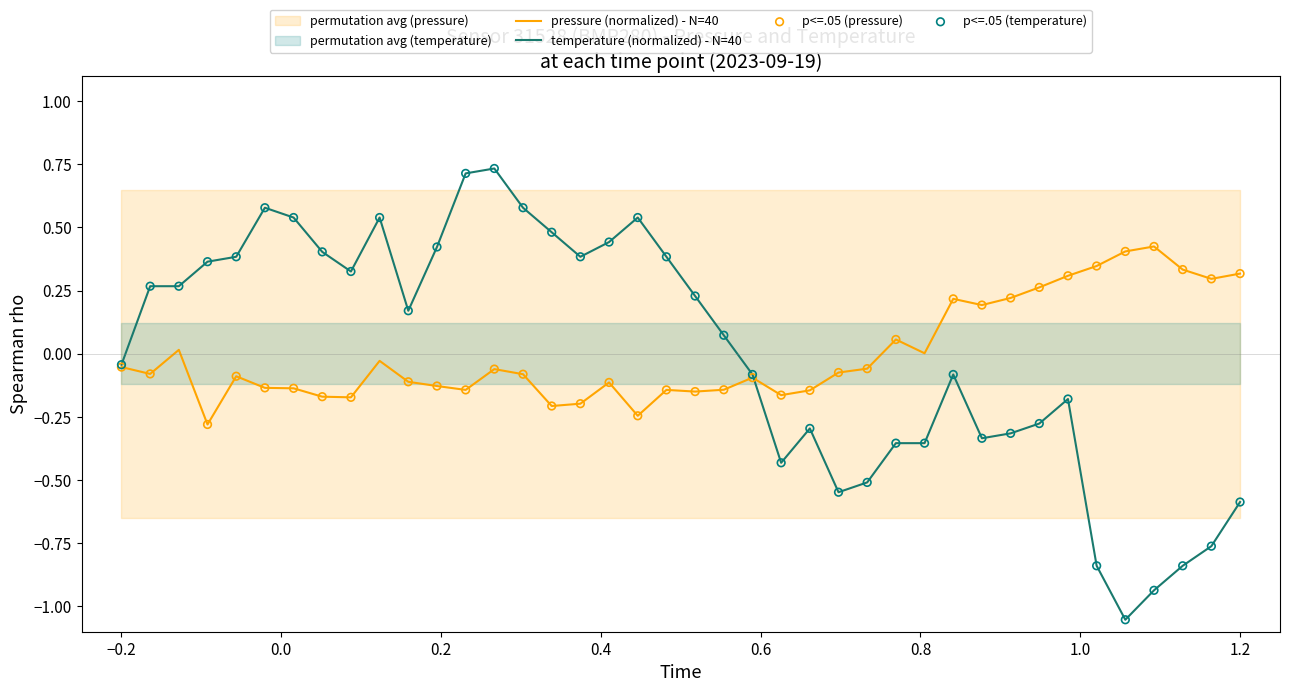

Is the value of pressure at 24 greater than the value of temperature at 0.8?

No